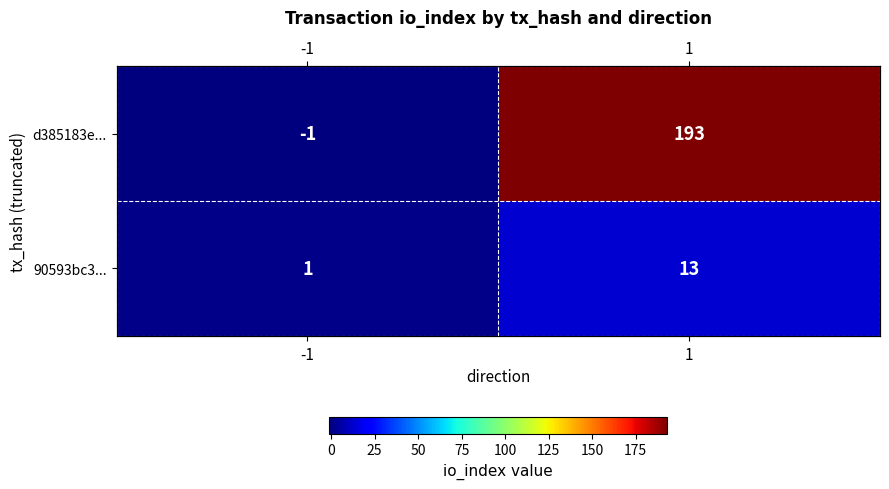

What is the greatest value displayed?

193